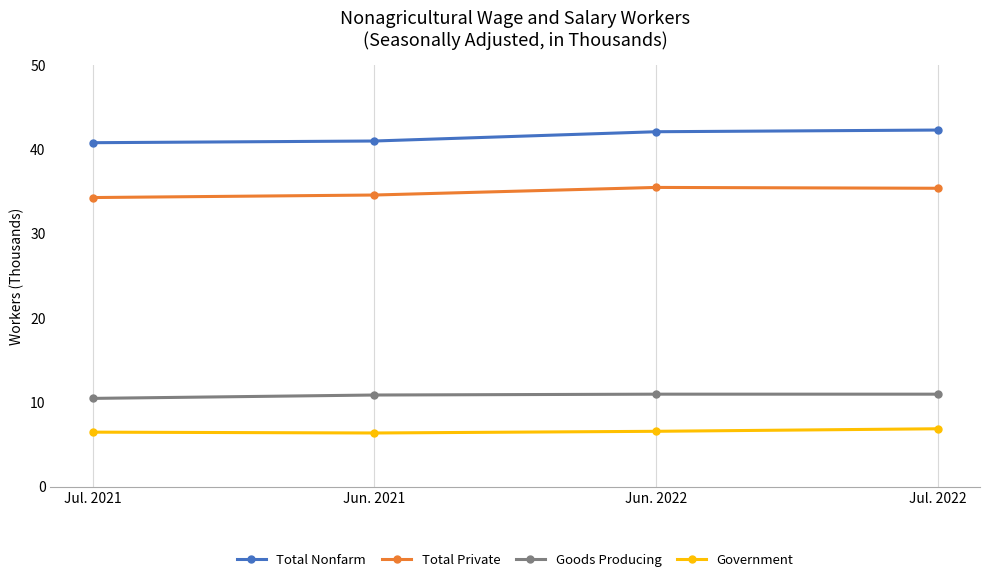

What is the label of the 3rd point from the right?

Jun. 2021